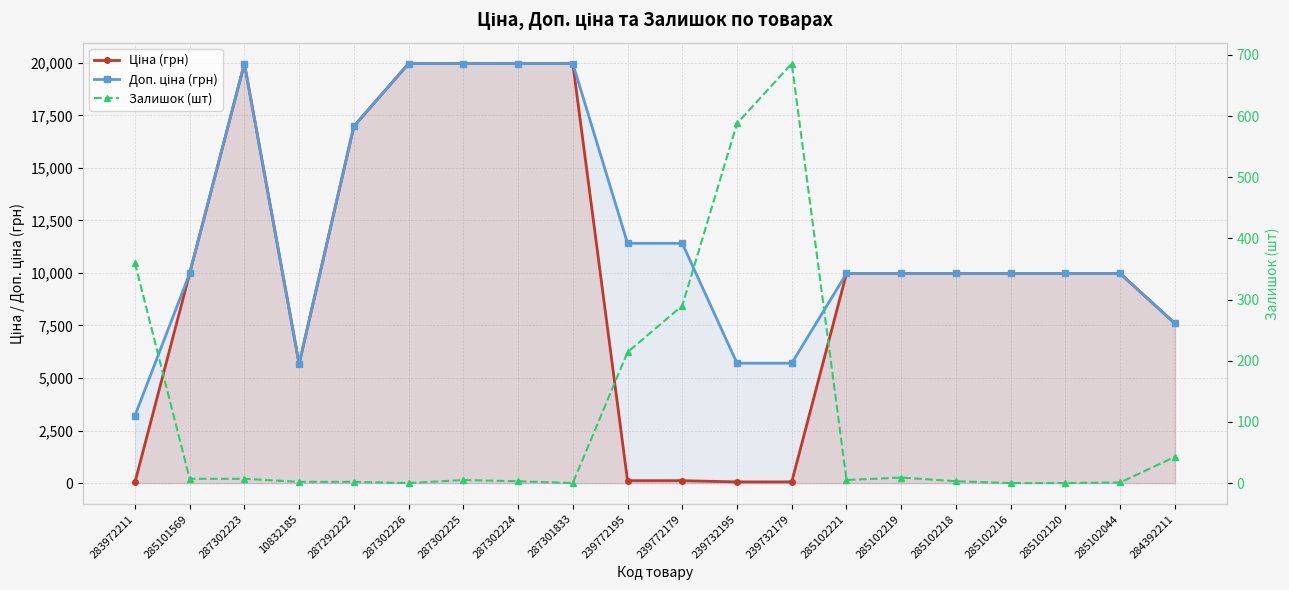

After their last crossing, which series has the higher values: Ціна (грн) or Залишок (шт)?

Ціна (грн)